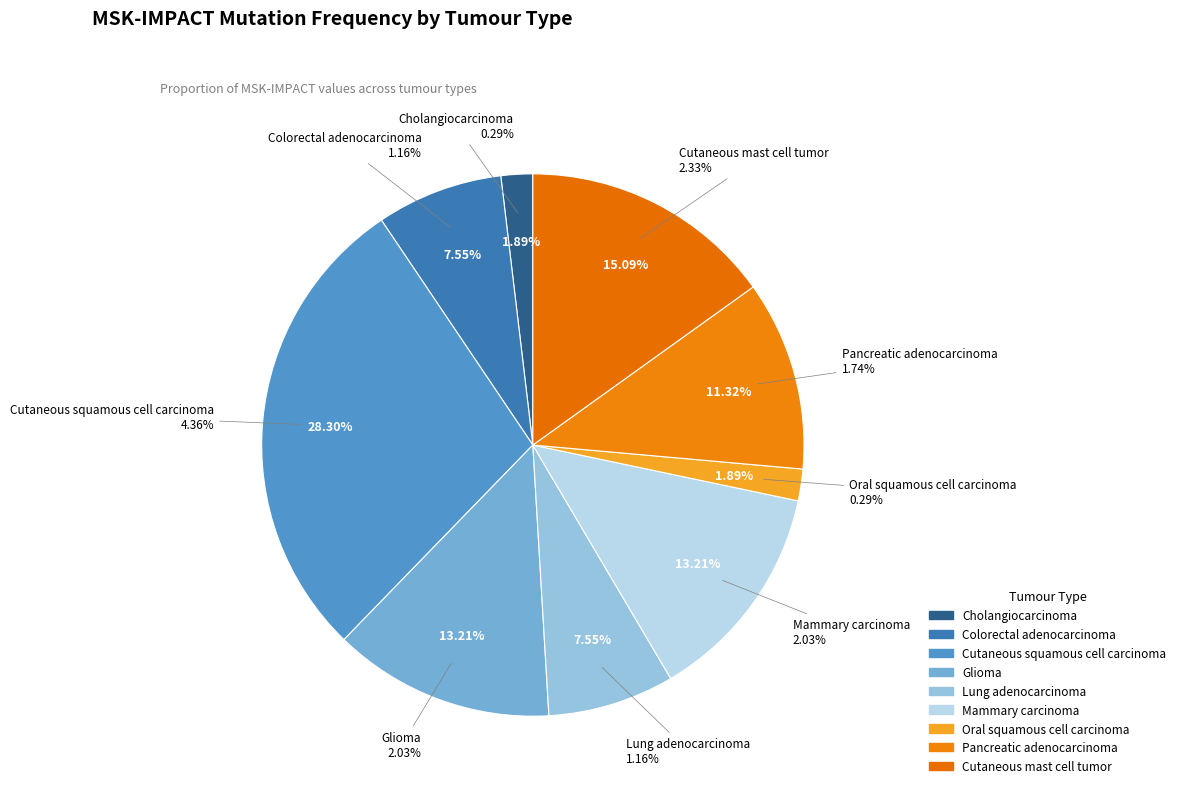

Which has a higher value, Lung adenocarcinoma or Oral squamous cell carcinoma?

Lung adenocarcinoma